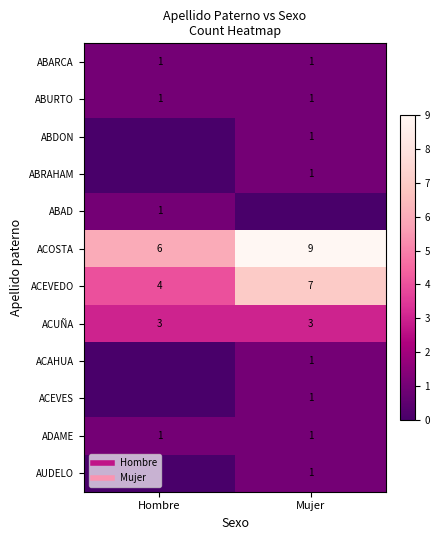

Which series changed the most between Hombre and Mujer?

ACOSTA